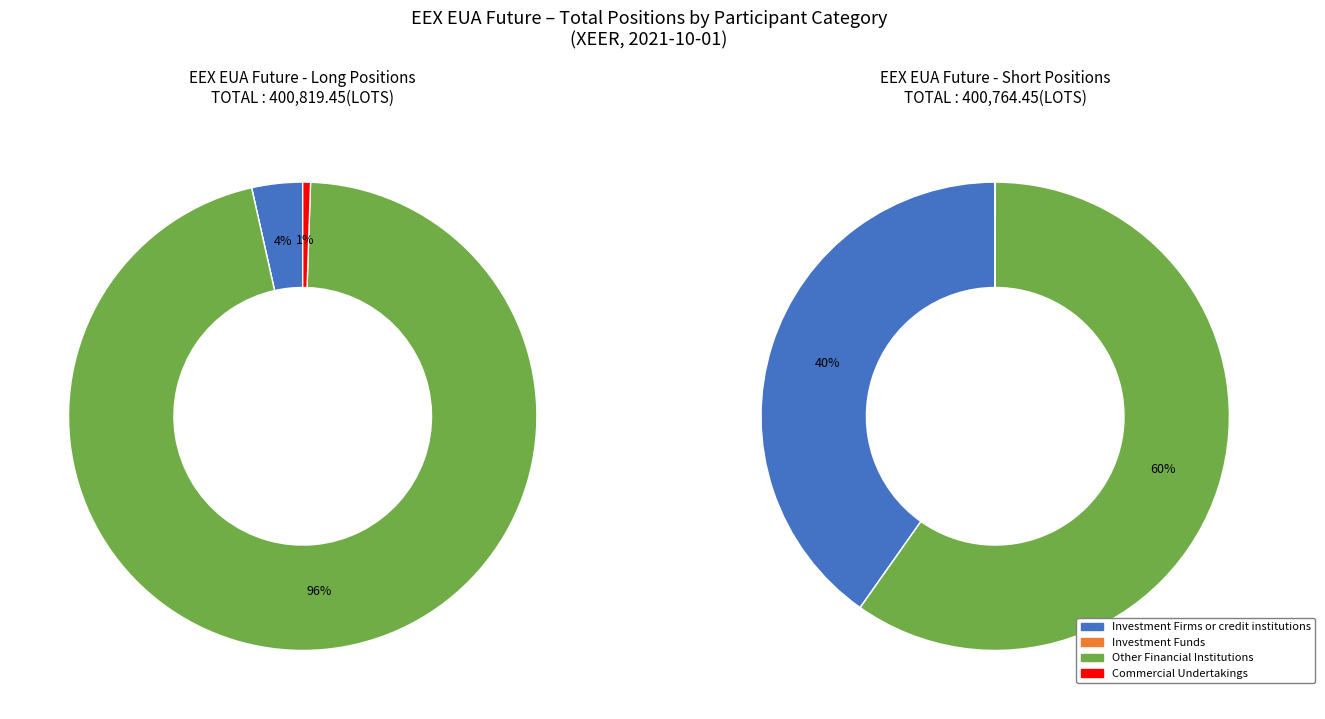

To the nearest percent, what is the difference between the Investment Funds and Investment Firms or credit institutions slice percentages?

40%